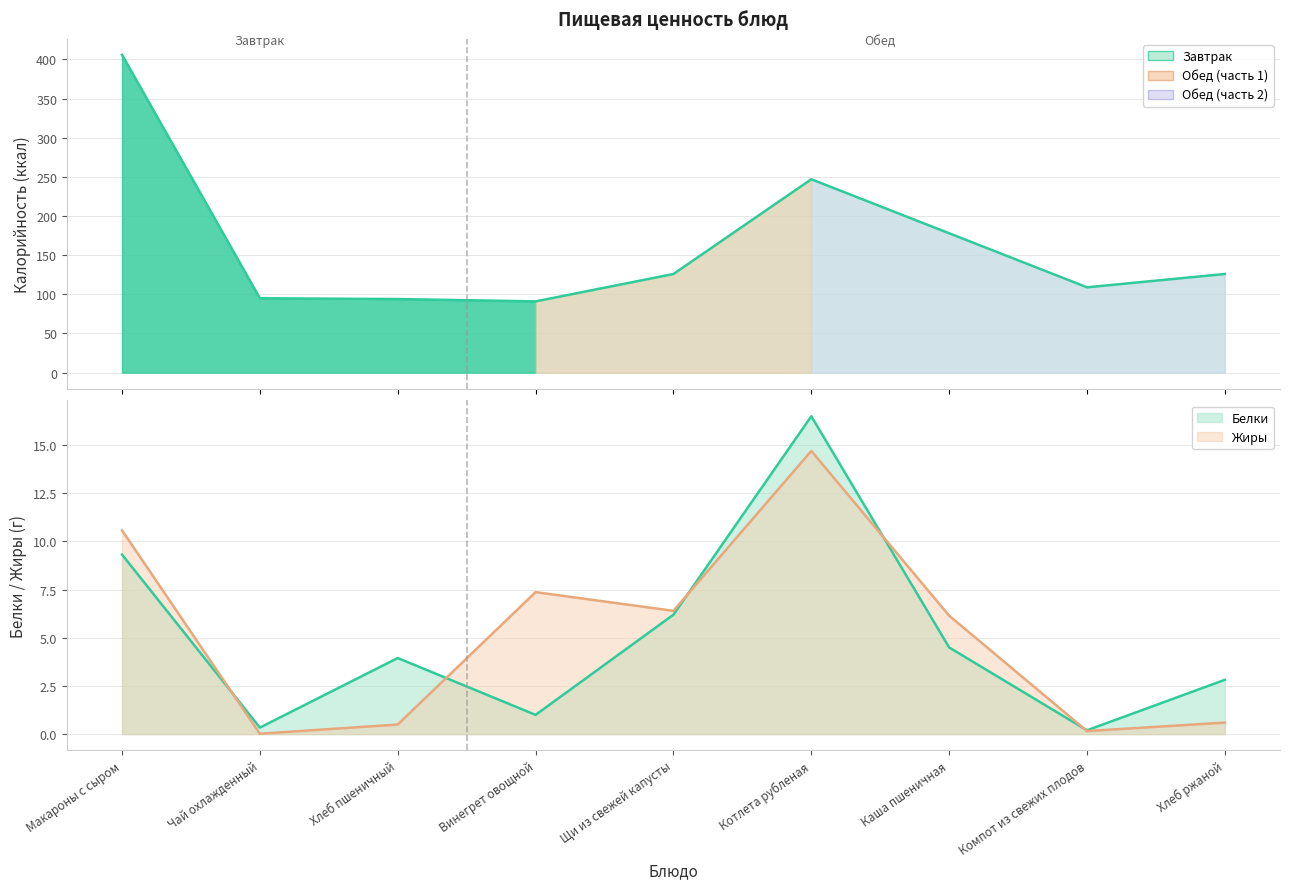

How many data points does each series have?

9